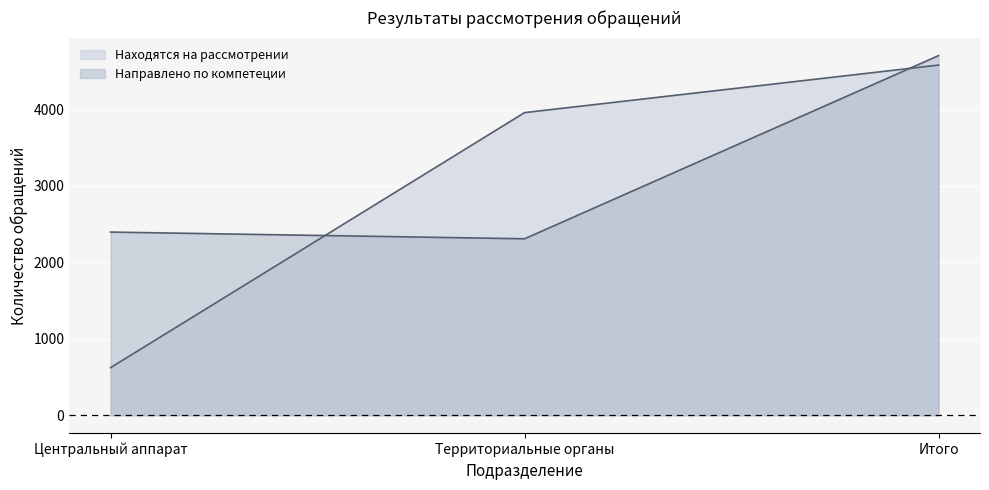

What is the minimum value shown in the chart?

622